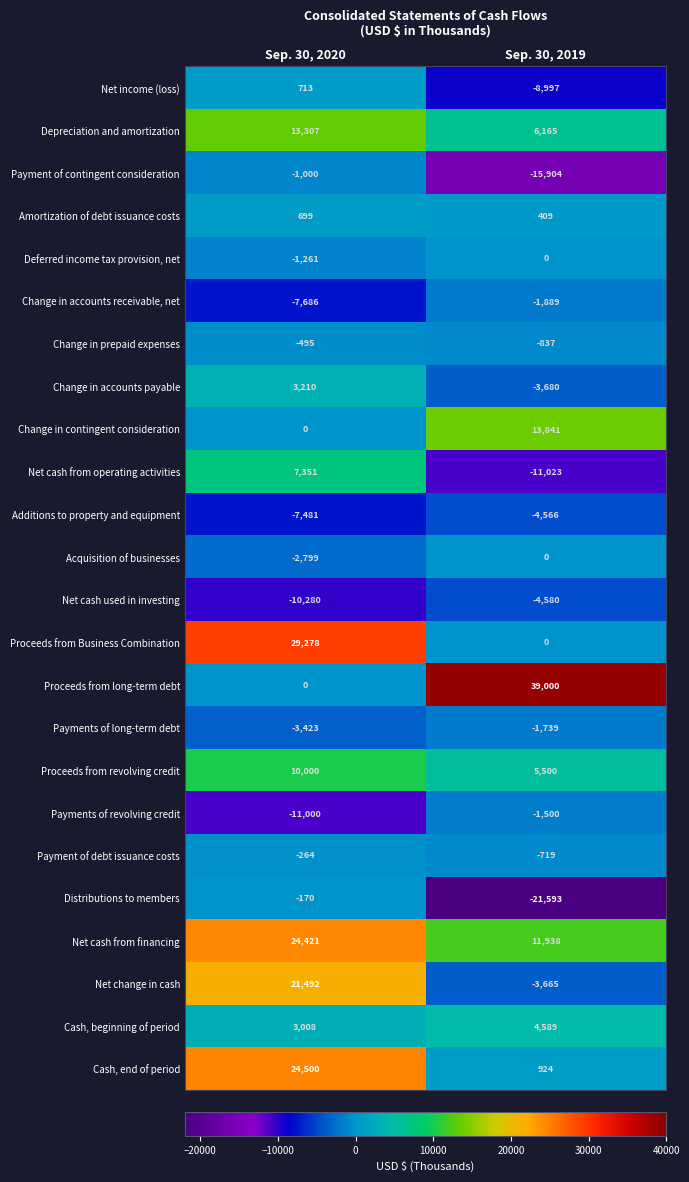

What is the difference between the Deferred income tax provision, net values at Sep. 30, 2019 and Sep. 30, 2020?

1261